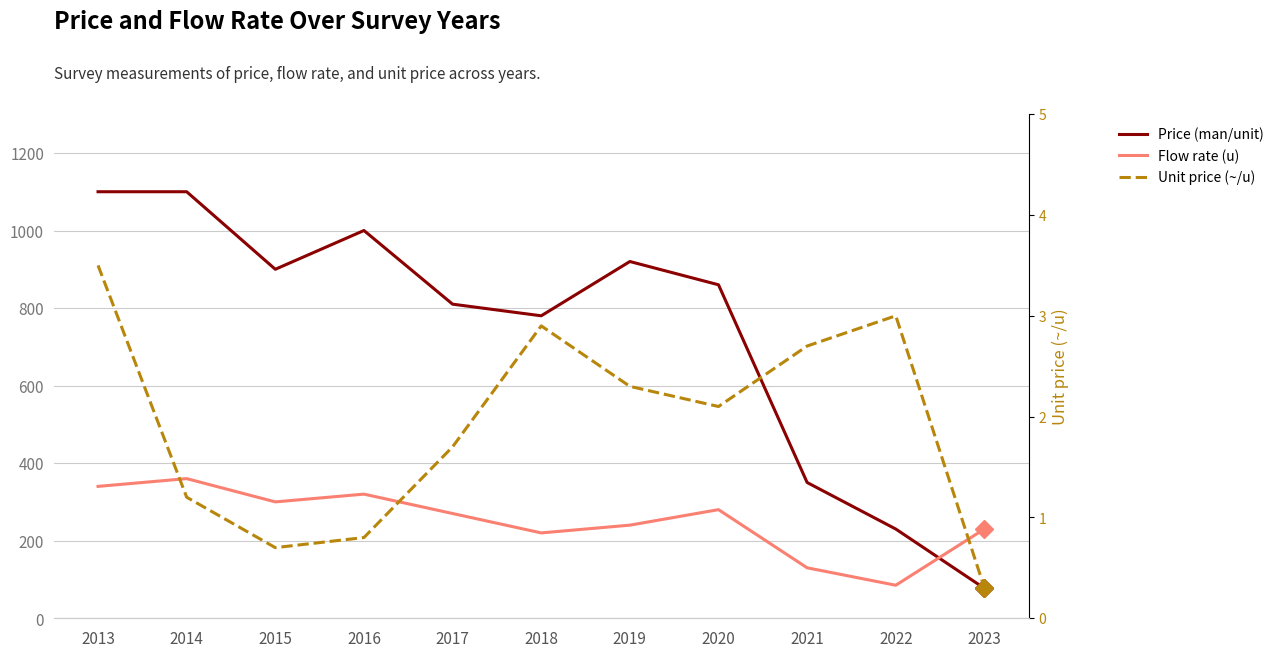

Which category has the lowest value across all series?

2023